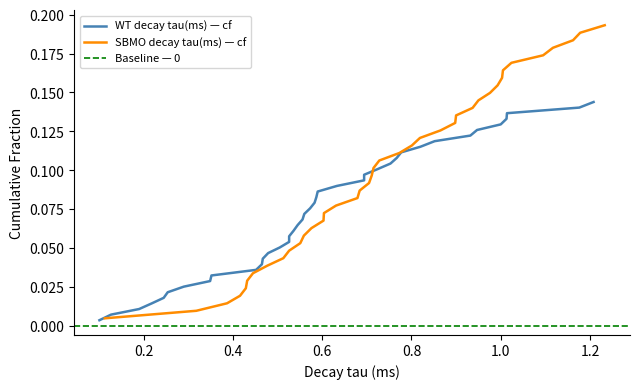

Does the chart have visible grid lines?

No